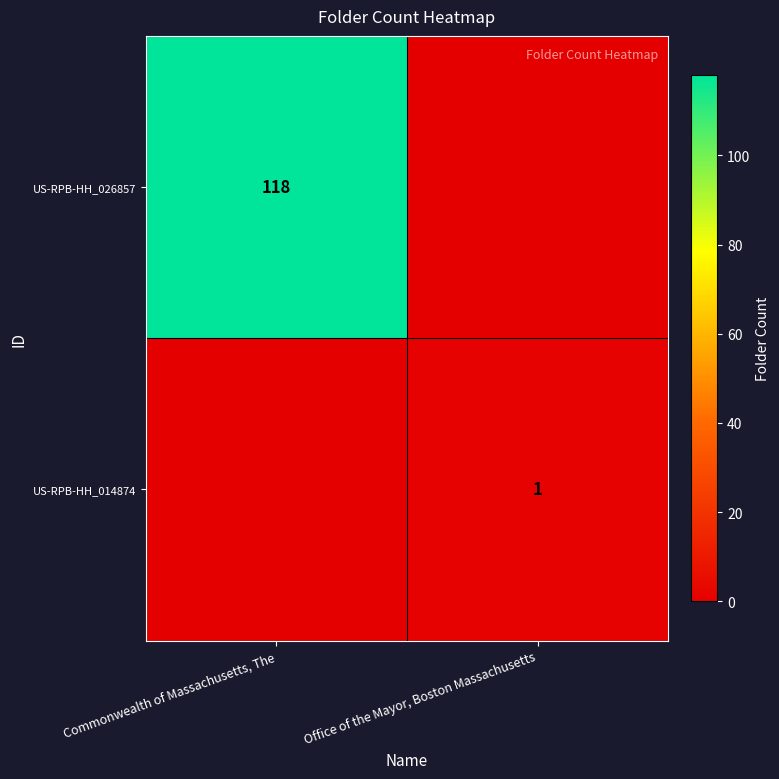

True or false: US-RPB-HH_026857 has a value of 161 at Commonwealth of Massachusetts, The.

False